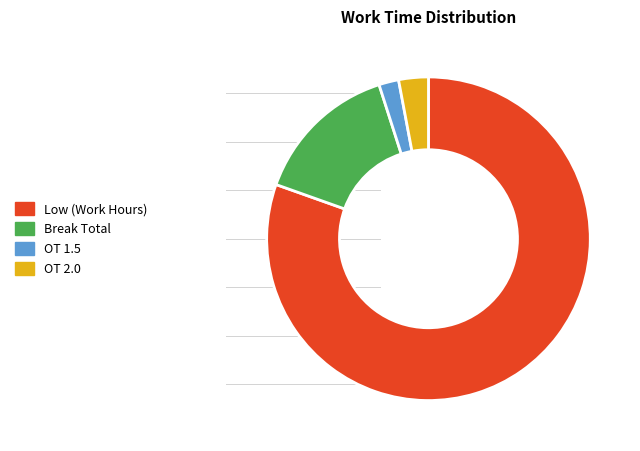

Is the sum of Break Total and OT 2.0 greater than half?

No